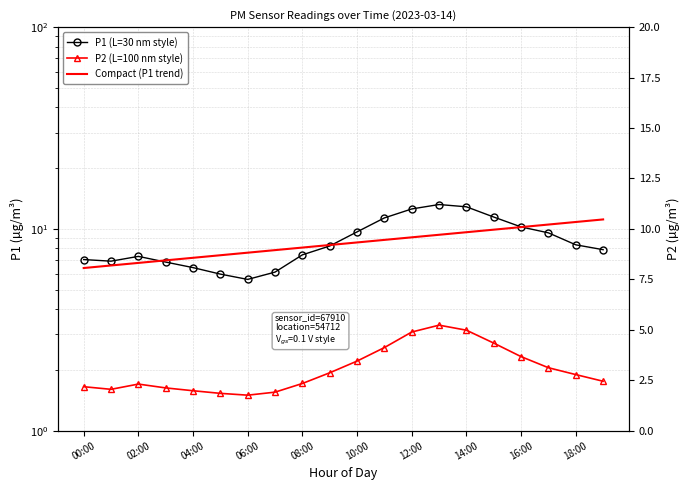

How many data points does each series have?

20